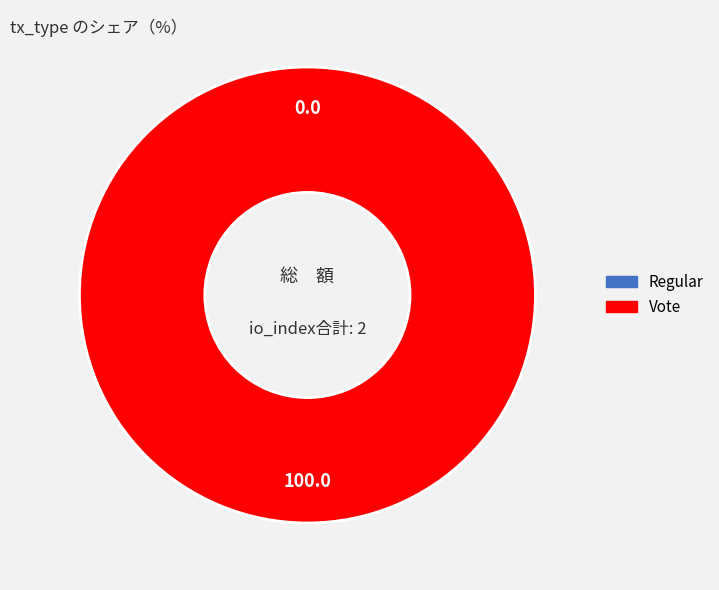

Which slice is the smallest?

Regular